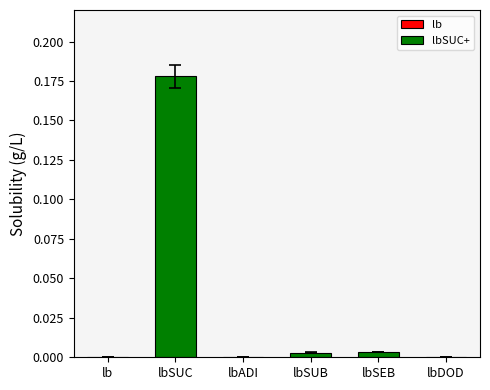

Which label corresponds to the largest value in the chart?

lbSUC